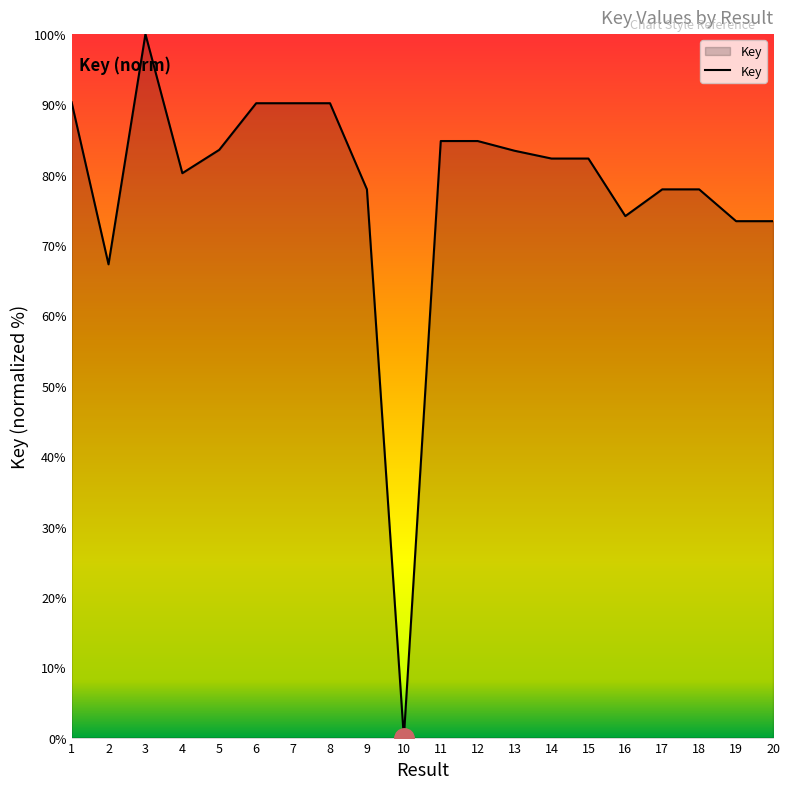

What is the ratio of the value at 13 to the value at 14?

1.0